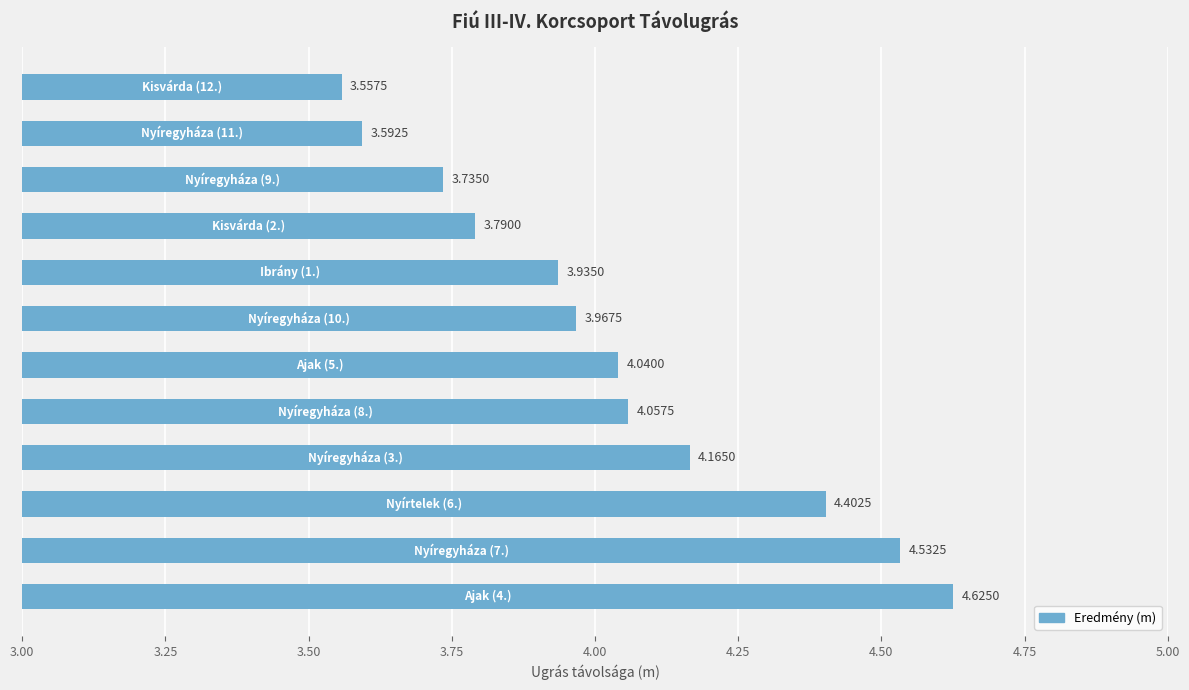

What is the difference between the maximum and minimum values?

1.1